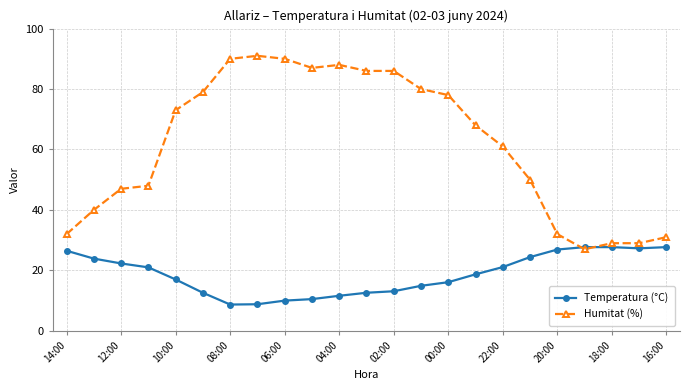

What is the lowest value of the Temperatura (°C) series?

8.7